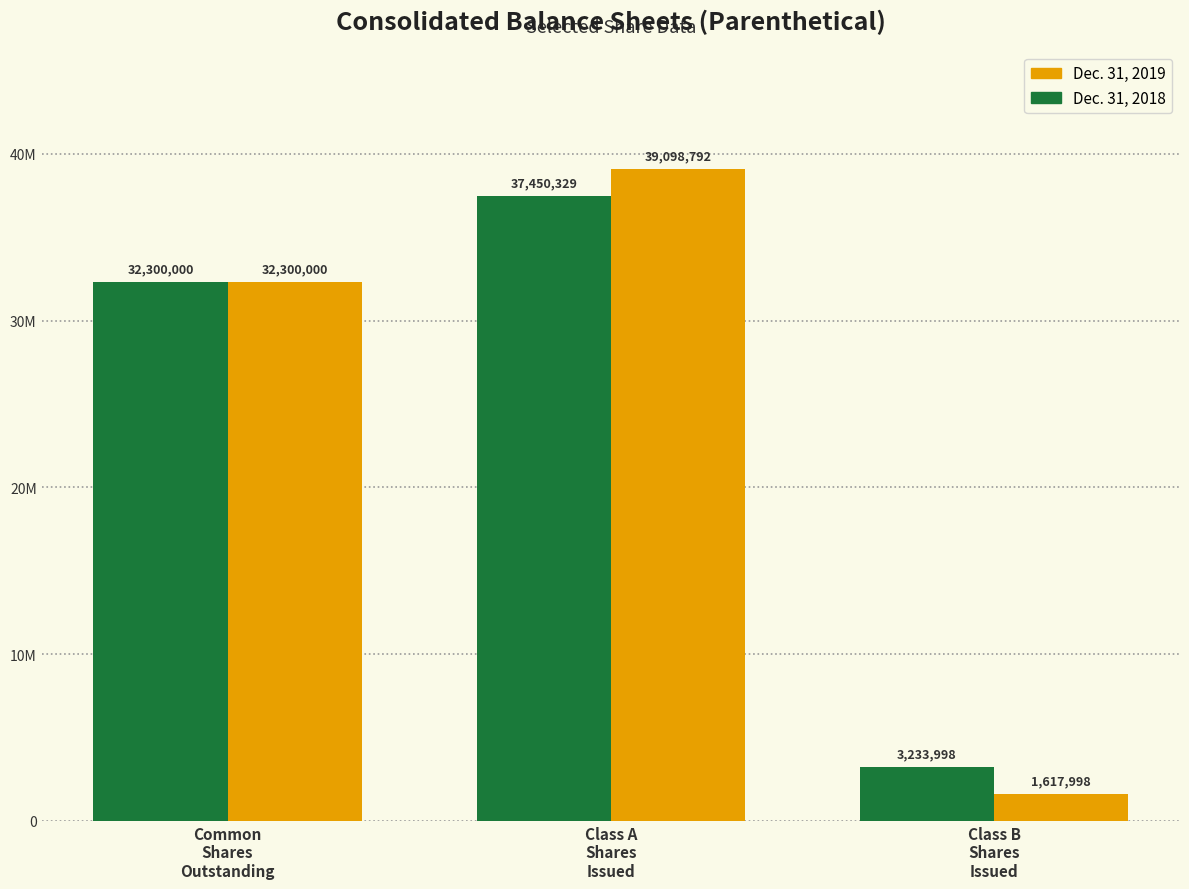

Does the chart contain stacked bars?

No